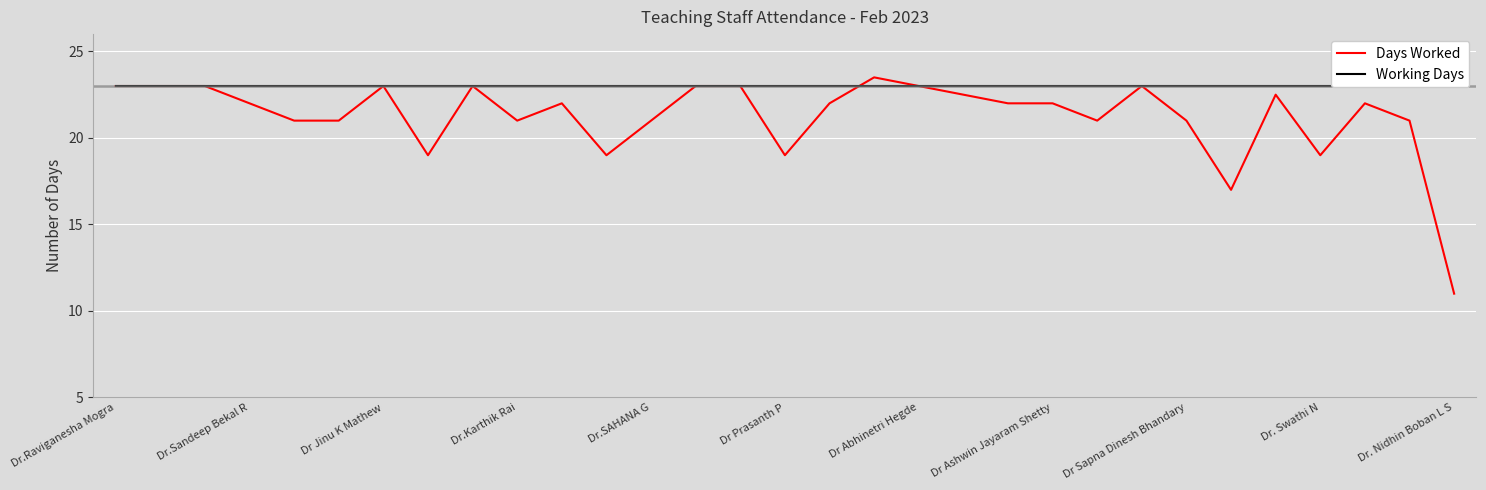

True or false: Working Days has a value of 23.0 at 23.

True